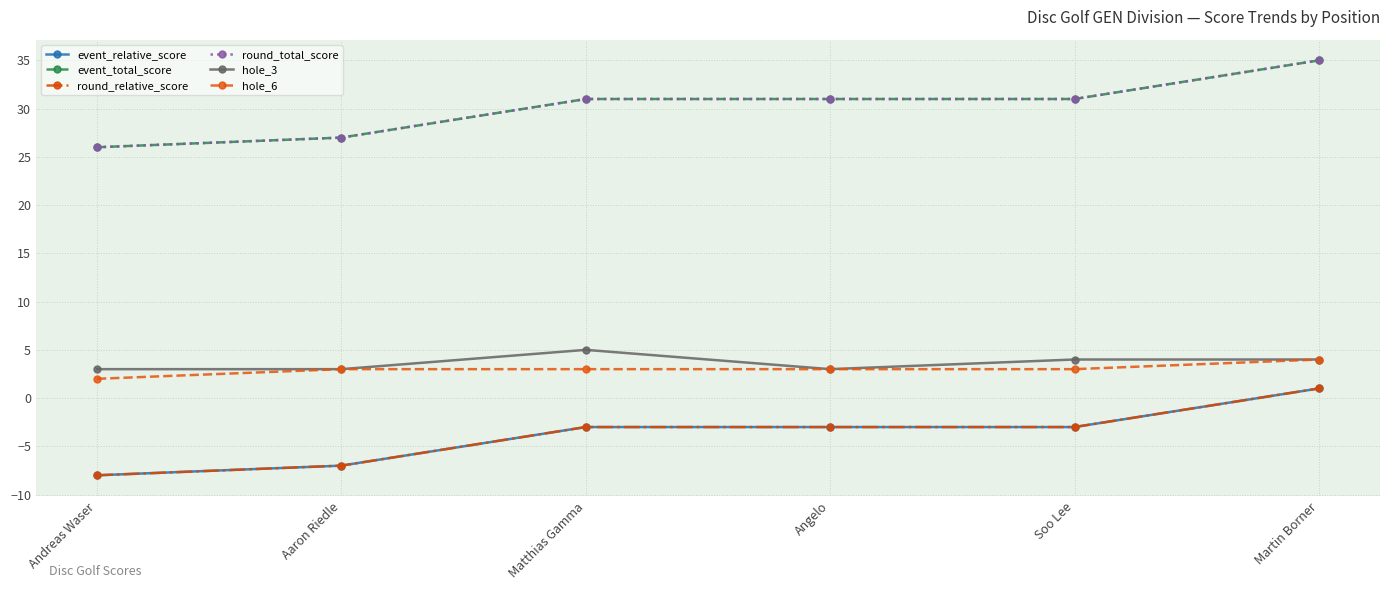

Does the chart have visible grid lines?

Yes